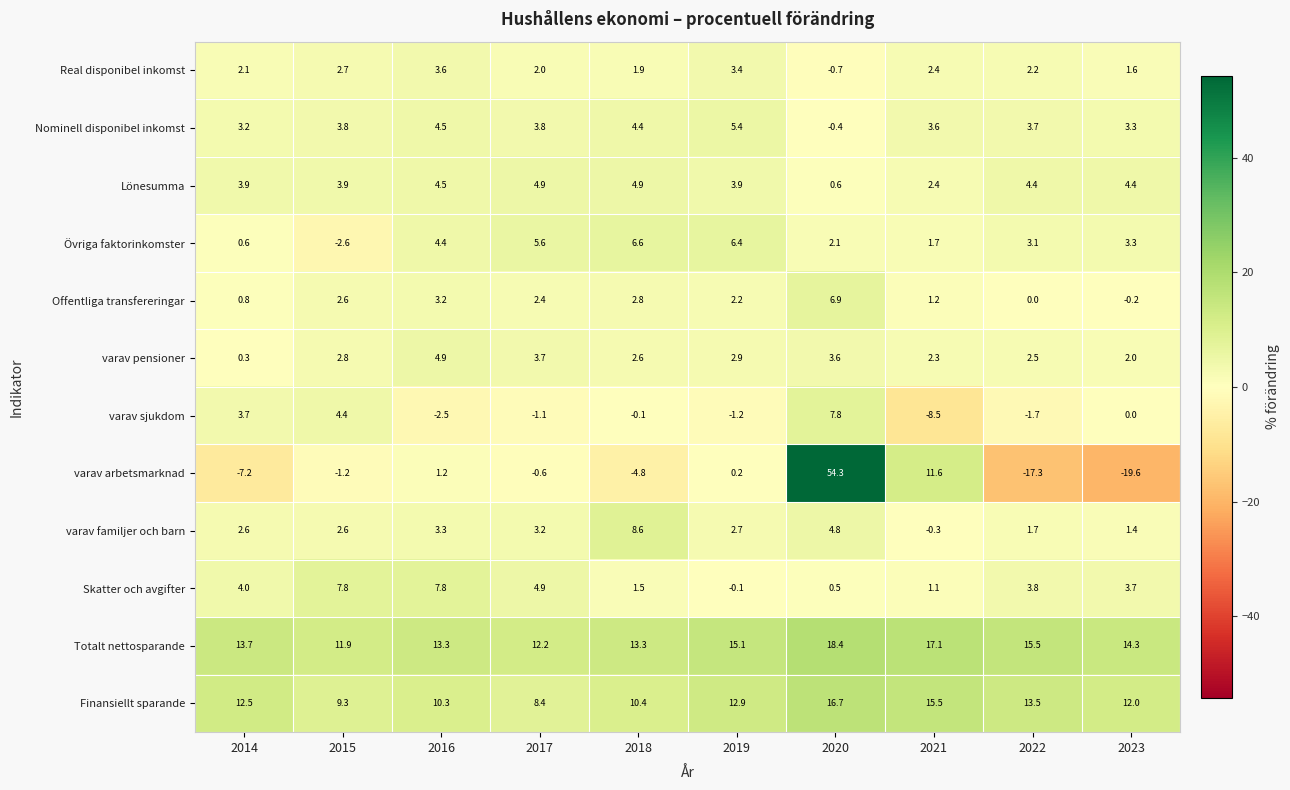

At how many categories does at least one series exceed 48?

1